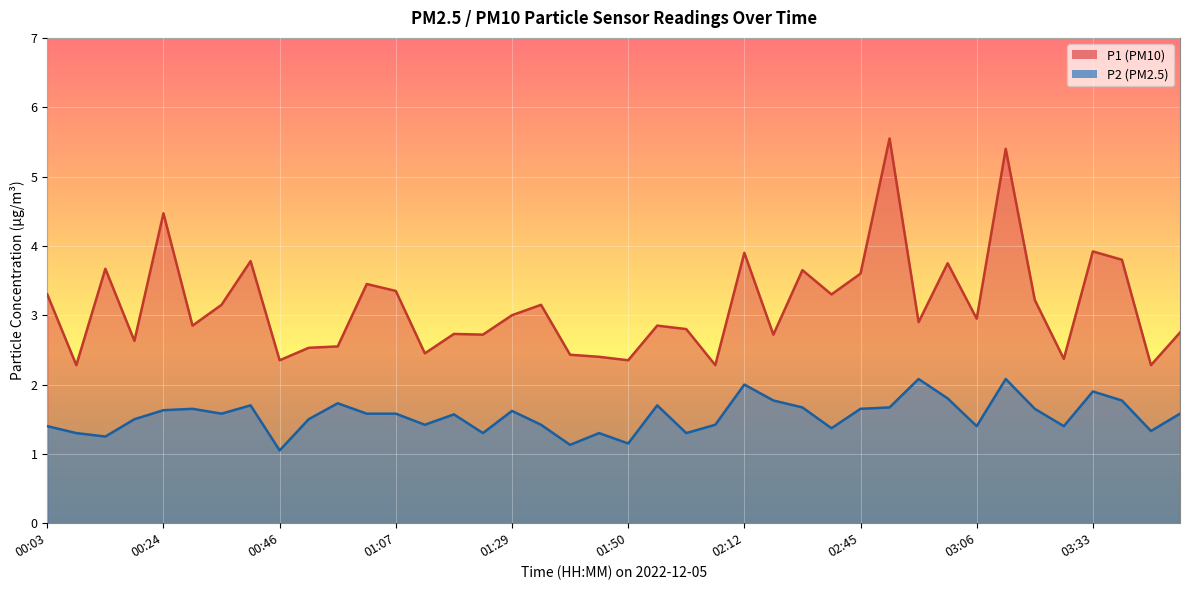

True or false: P1 and P2 cross at least once.

False